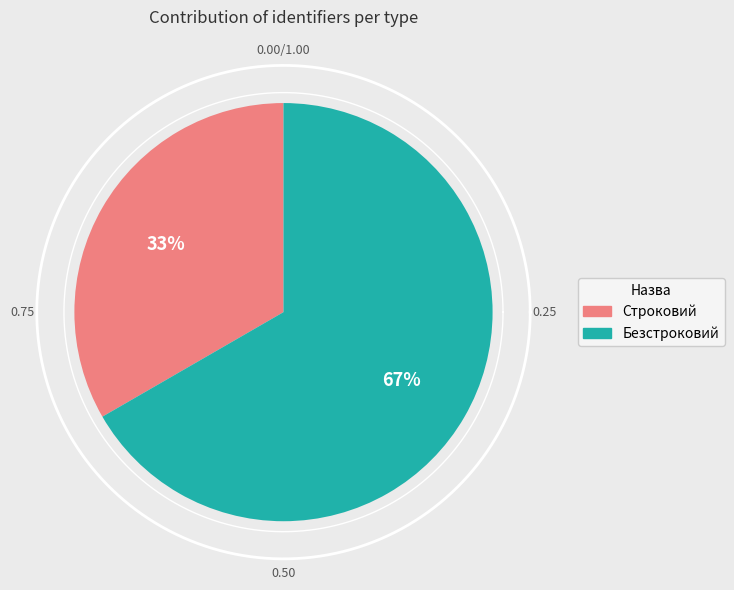

How many segments does this pie chart have?

2